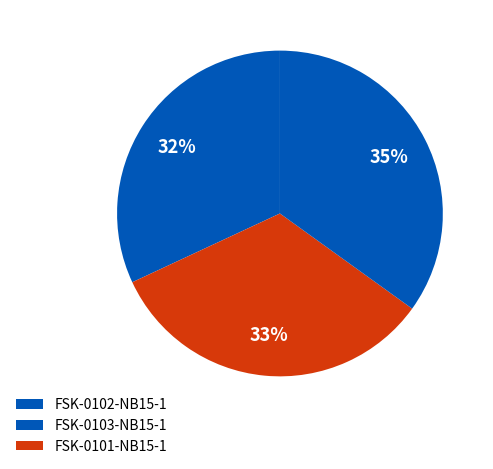

To the nearest percent, what is the average slice percentage?

33%